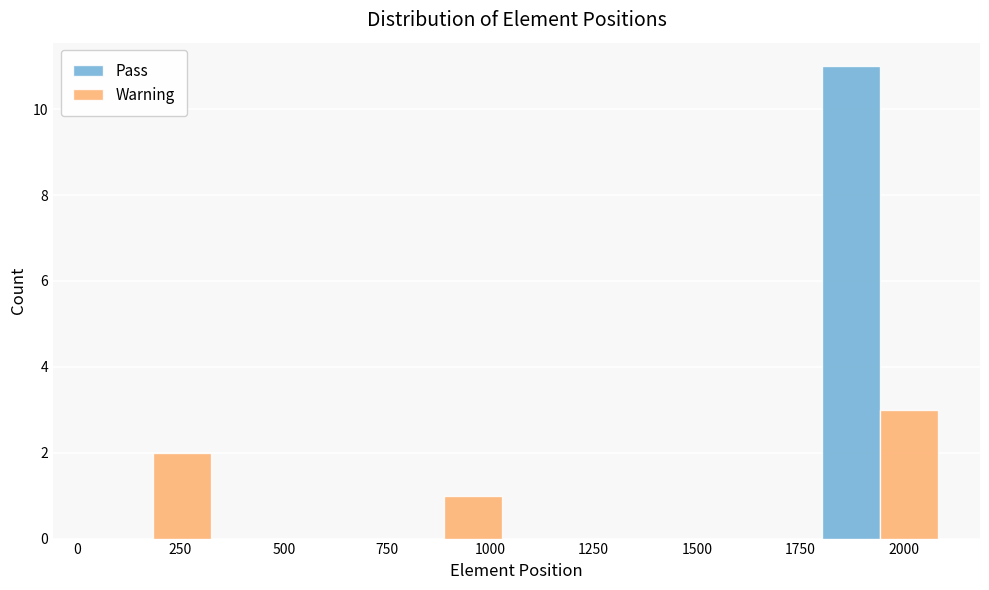

In the Warning series, which range on the x-axis has the tallest bar?

1750 to 2100